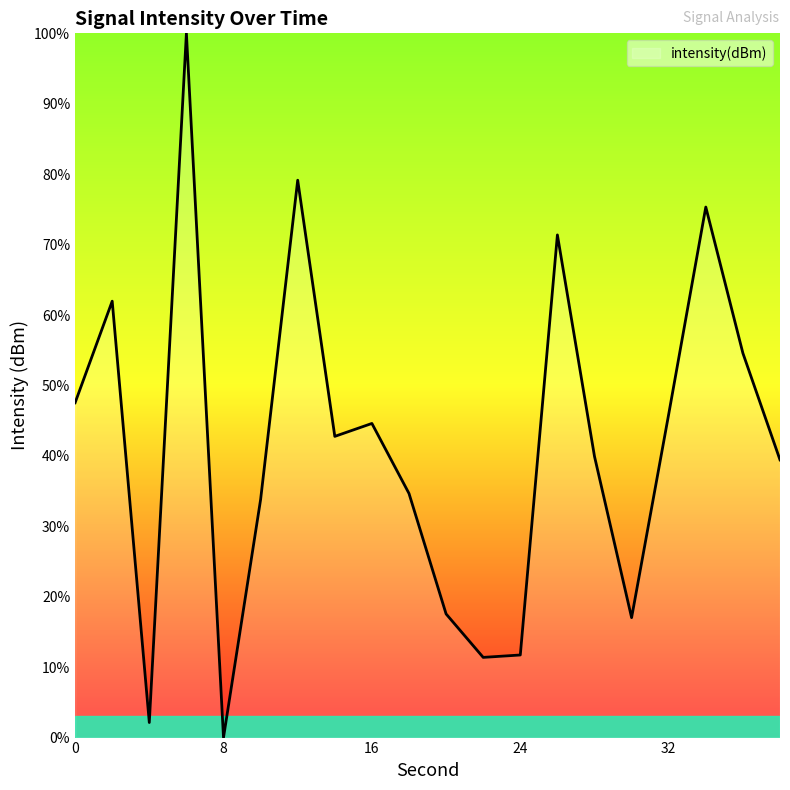

What is the average value?

41.5